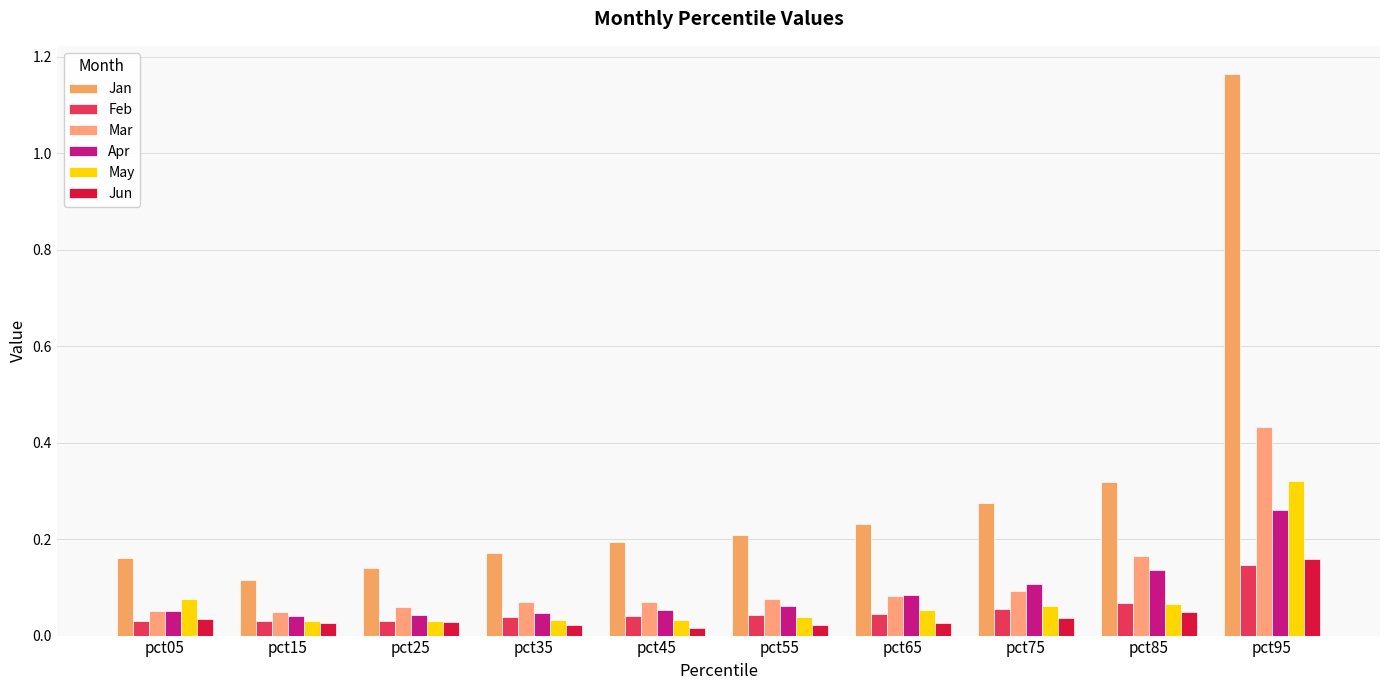

Is it true that Jan equals 0.1 at pct35?

False